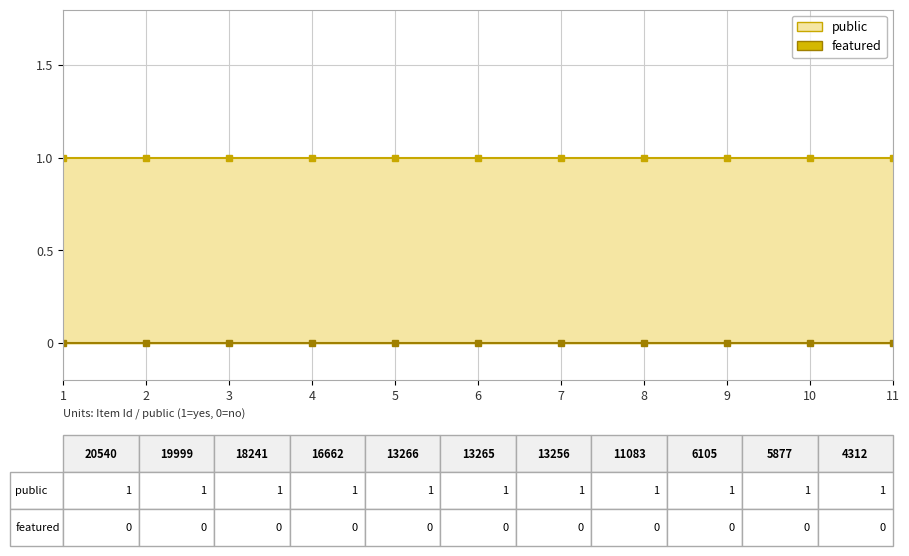

List the labels in order of public value, smallest first.

20540, 19999, 18241, 16662, 13266, 13265, 13256, 11083, 6105, 5877, 4312